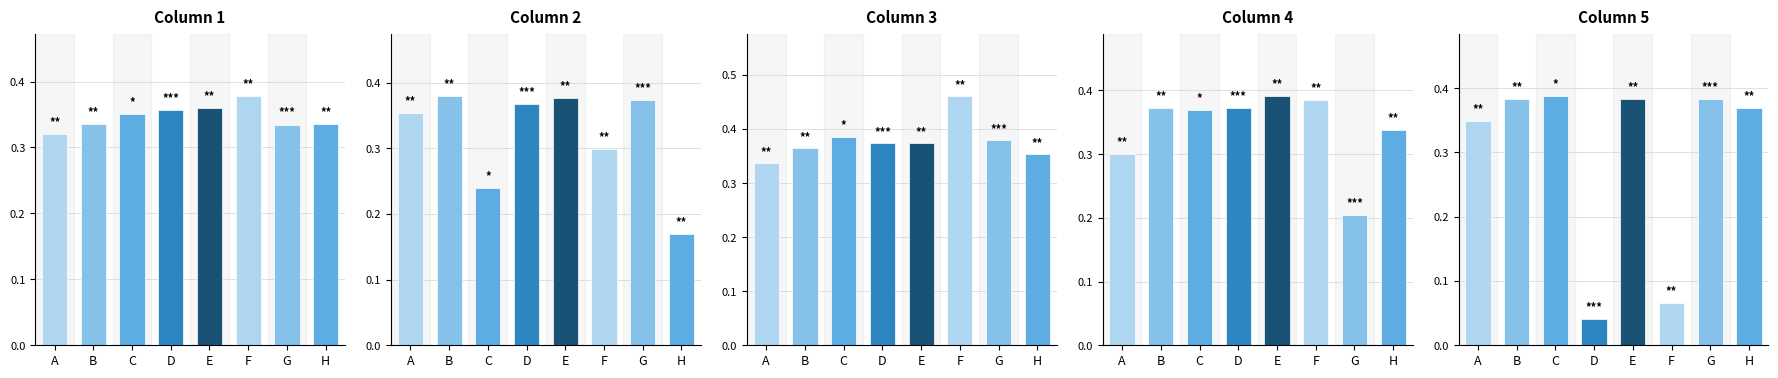

Count the Column 4 values in the range 0 to 1.

8